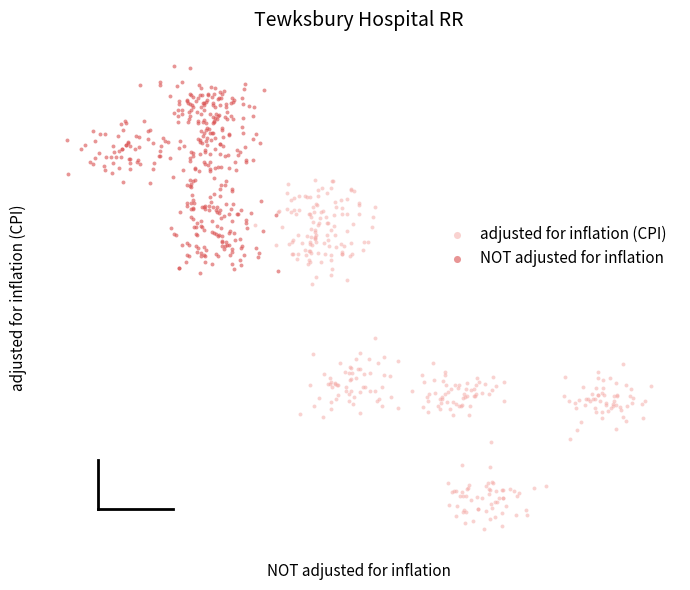

What are all the series names shown in the legend?

adjusted for inflation (CPI), NOT adjusted for inflation